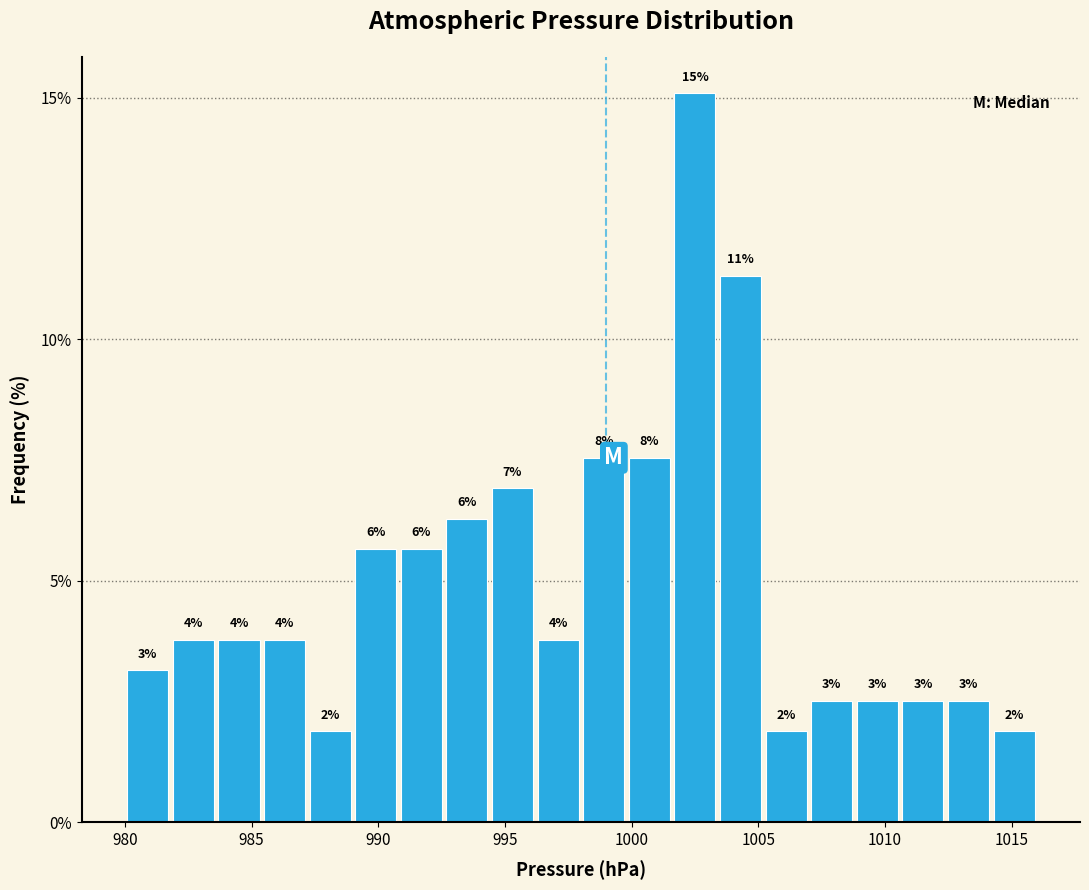

Around what value on the x-axis is the tallest bar? Give the approximate position of its centre, as read against the axis.

1002.5